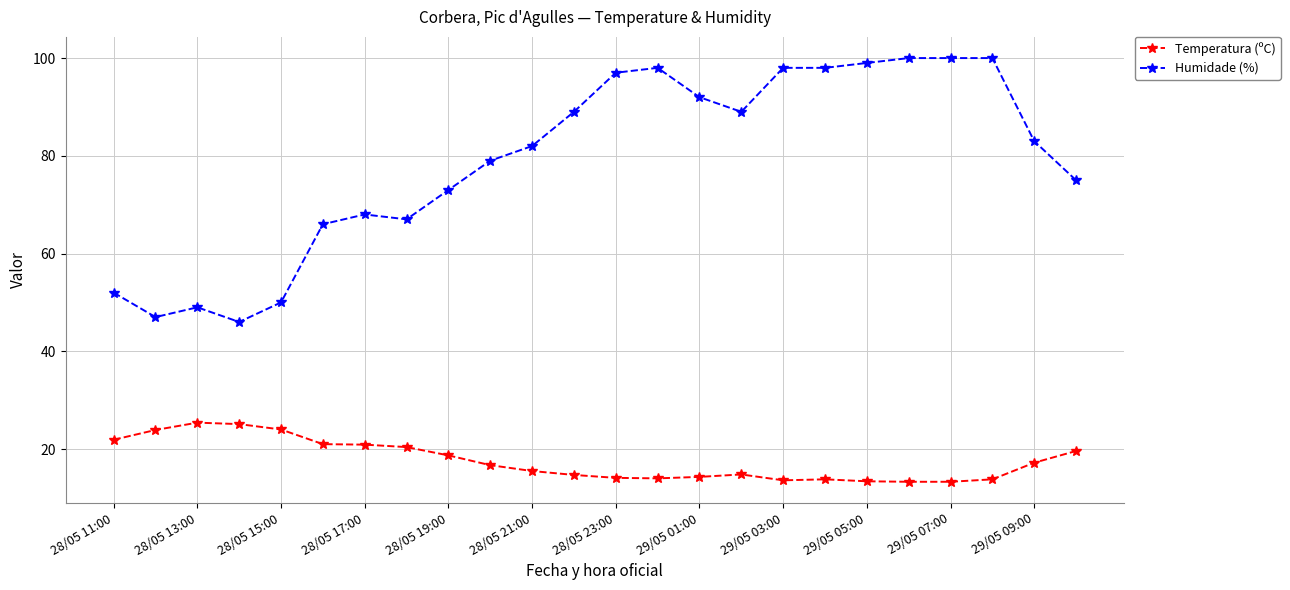

What is the average value of the Humidade (%) series?

79.0